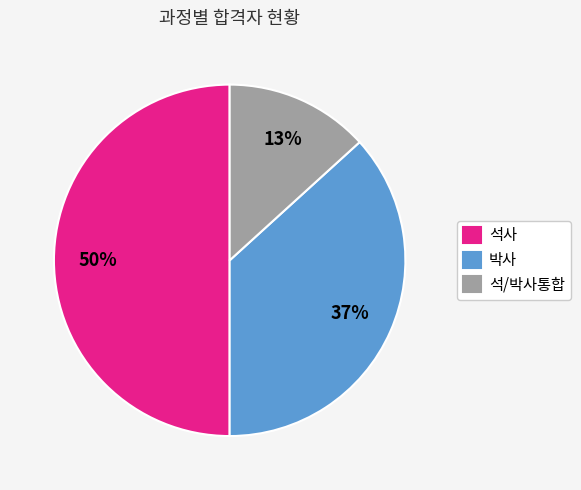

The 석/박사통합 slice represents 19% of the pie. True or false?

False